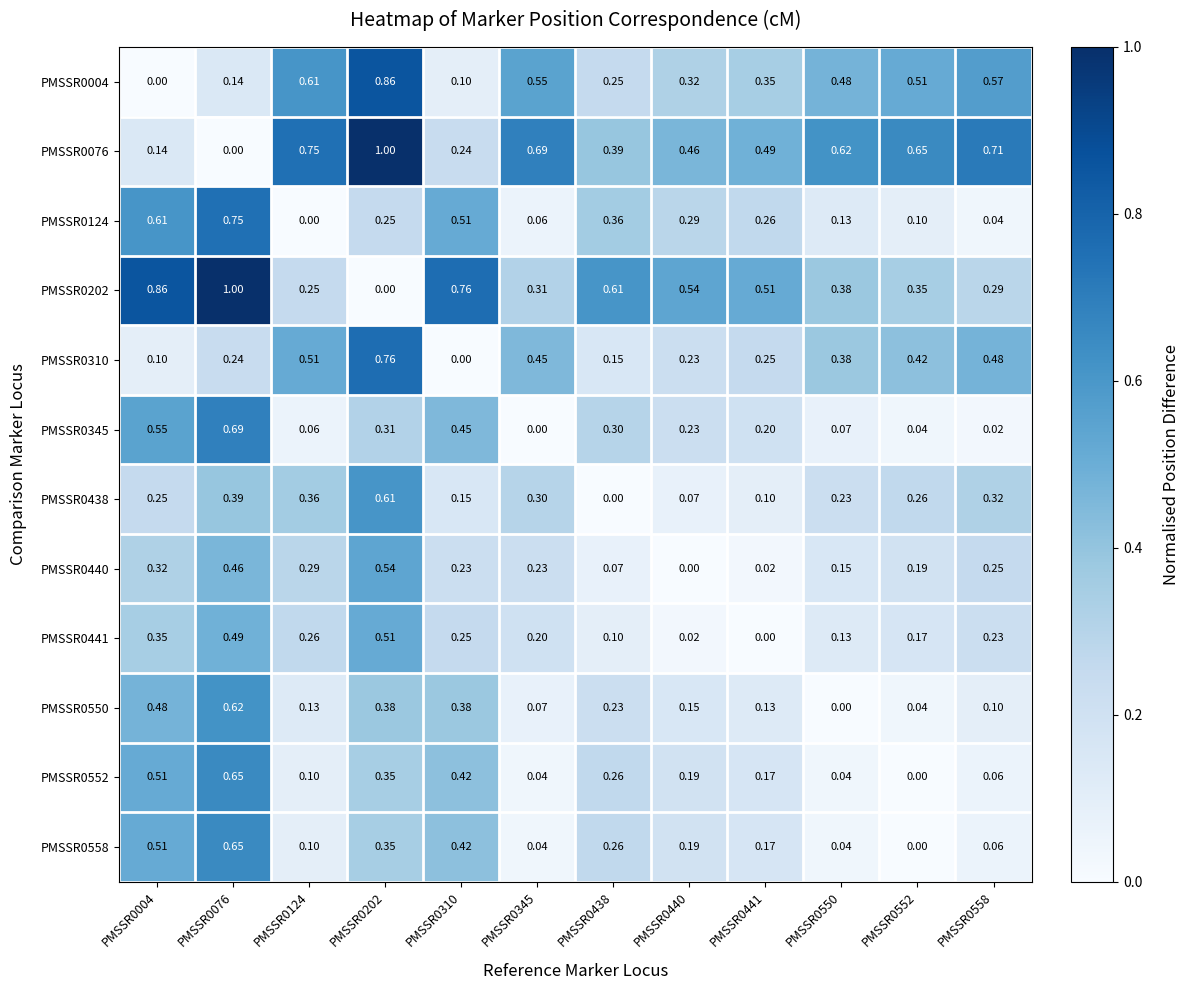

Is the value of PMSSR0124 at PMSSR0202 greater than the value of PMSSR0076 at PMSSR0558?

No